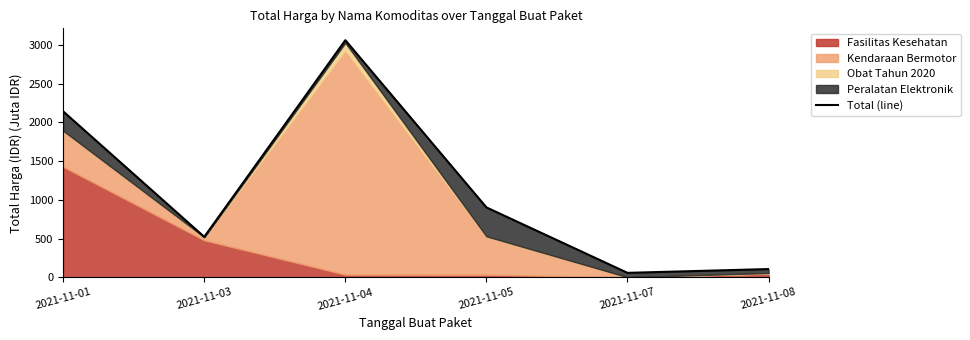

How many points are higher than both their immediate neighbors (excluding endpoints)?

1